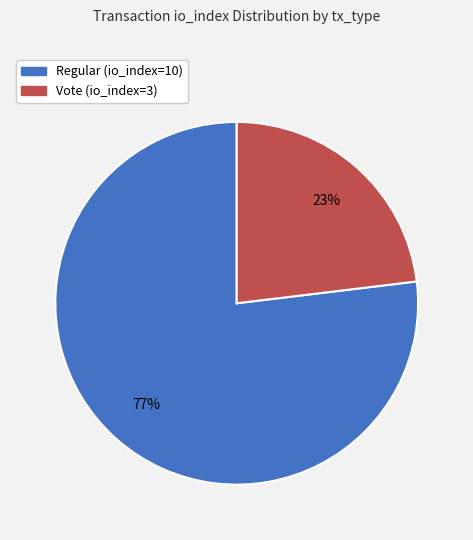

What percentage is the Vote (io_index=3) slice, to the nearest percent?

23%